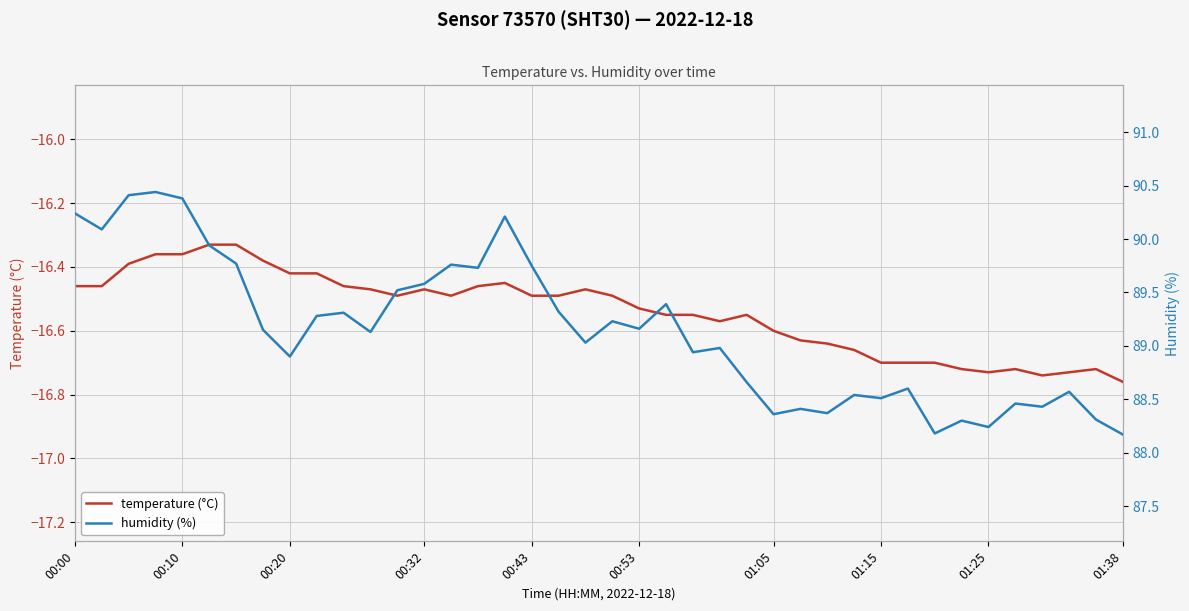

Does the chart display data point markers on the line(s)?

No